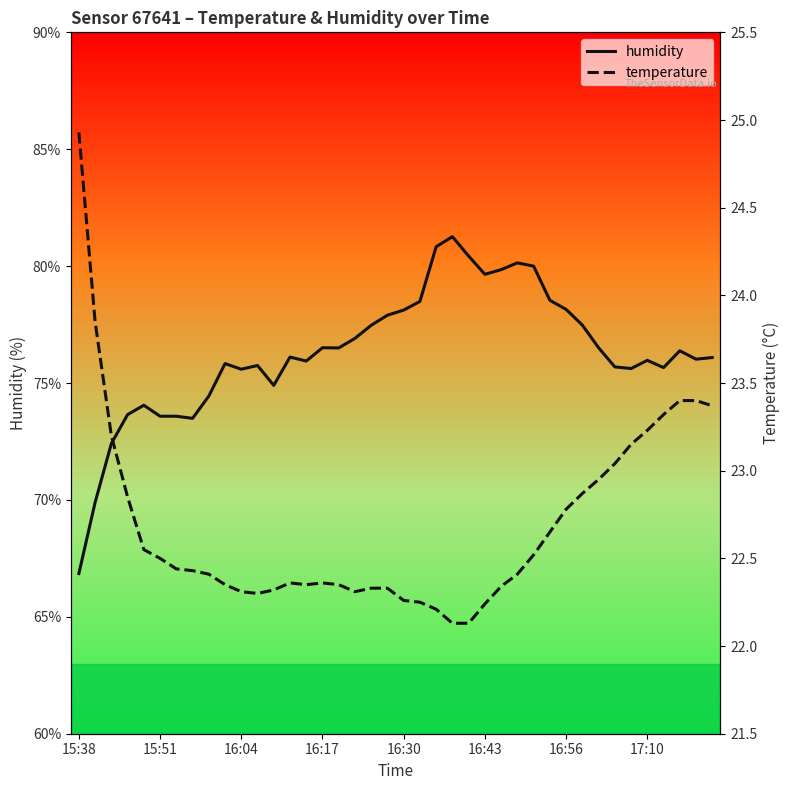

Which series has the largest total across all categories?

humidity